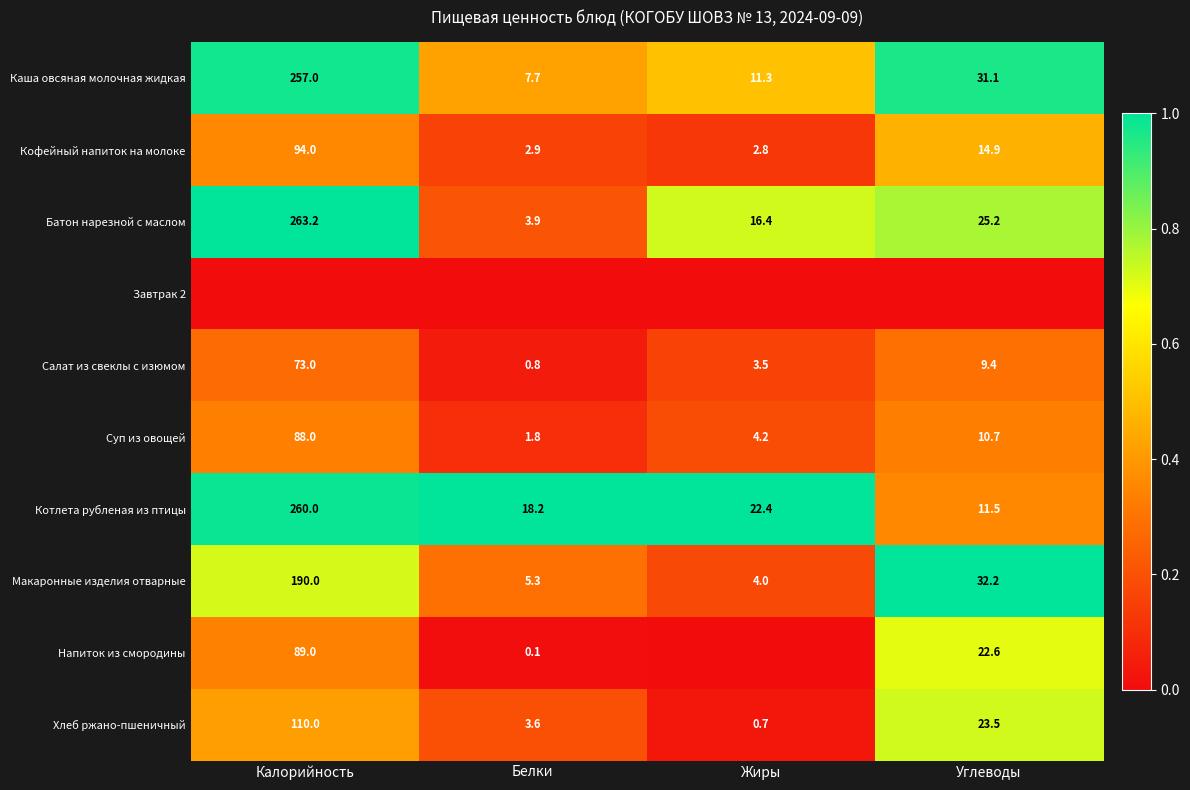

What is the highest value of the Котлета рубленая из птицы series?

260.0